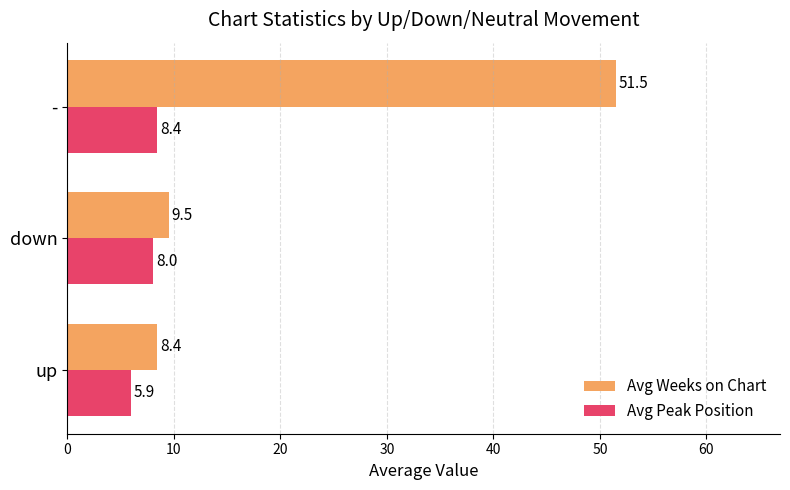

True or false: Avg Peak Position has a value of 5.1 at -.

False